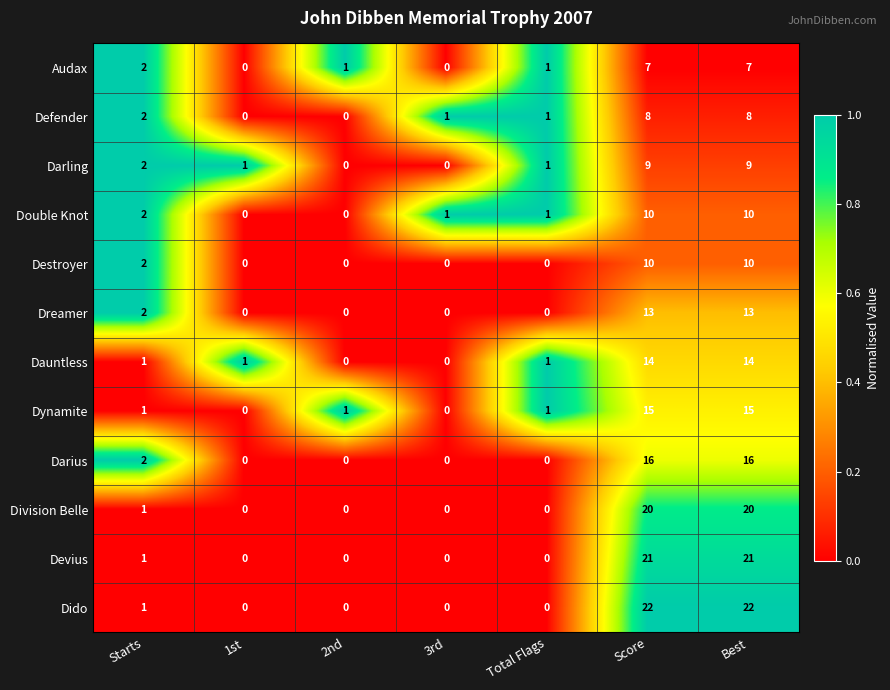

Which series has the largest total across all categories?

Dido